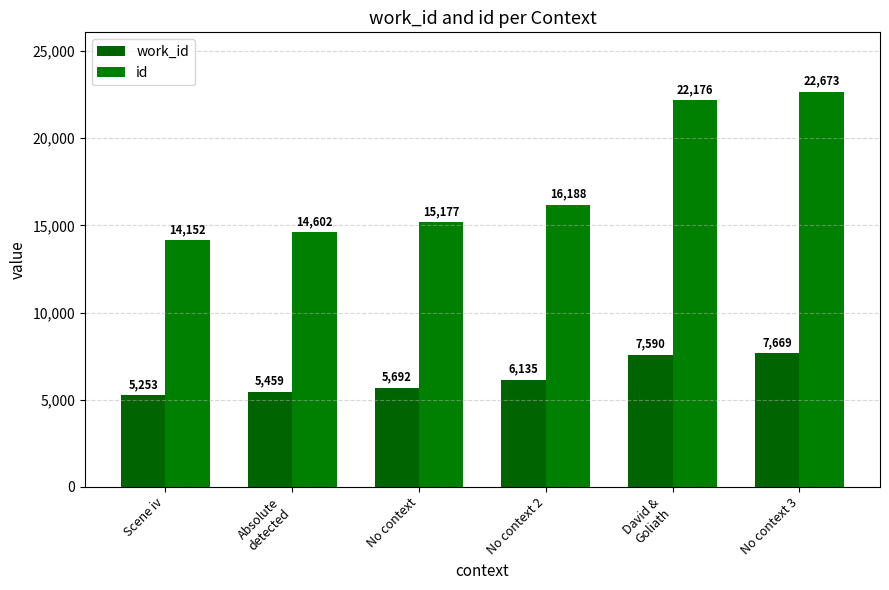

At which label does work_id first exceed 6135?

David &
Goliath